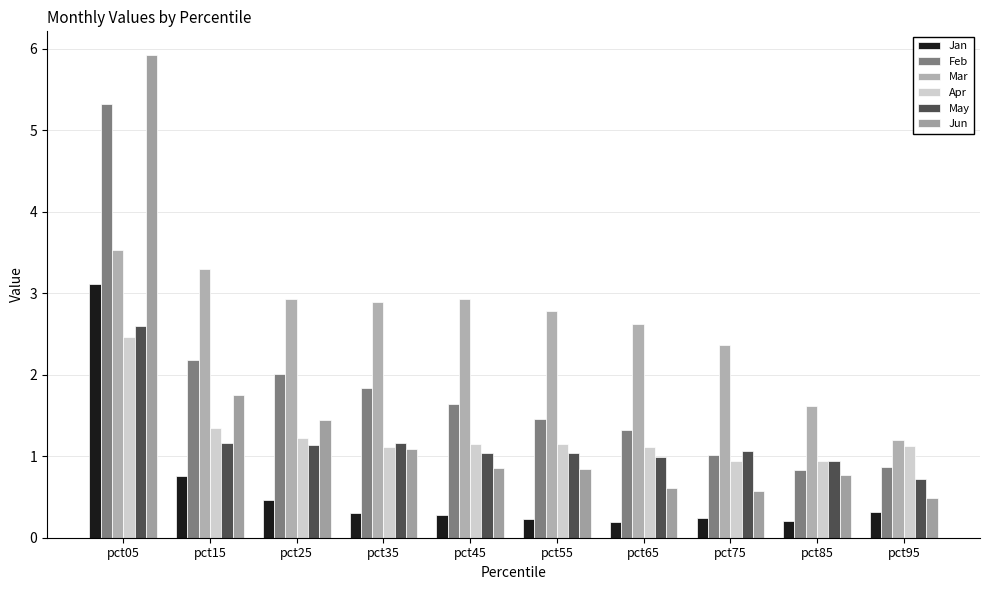

Reading left to right, extract all data points from this chart.

Jan: 3.1	0.8	0.5	0.3	0.3	0.2	0.2	0.2	0.2	0.3
Feb: 5.3	2.2	2.0	1.8	1.6	1.5	1.3	1.0	0.8	0.9
Mar: 3.5	3.3	2.9	2.9	2.9	2.8	2.6	2.4	1.6	1.2
Apr: 2.5	1.4	1.2	1.1	1.2	1.2	1.1	0.9	0.9	1.1
May: 2.6	1.2	1.1	1.2	1.0	1.0	1.0	1.1	0.9	0.7
Jun: 5.9	1.8	1.4	1.1	0.9	0.8	0.6	0.6	0.8	0.5